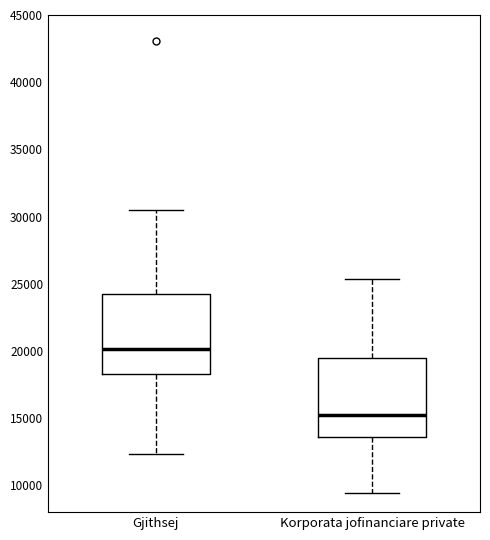

Reading left to right, read every box against the y-axis: the position of its median line, the range the box covers, and the ends of its whiskers. The values are not printed on the chart, so give them approximately, as read against the axis.

Gjithsej: median 20000, box 18500 to 24500, whiskers 12500 to 30500
Korporata jofinanciare private: median 15500, box 13500 to 19500, whiskers 9500 to 25500